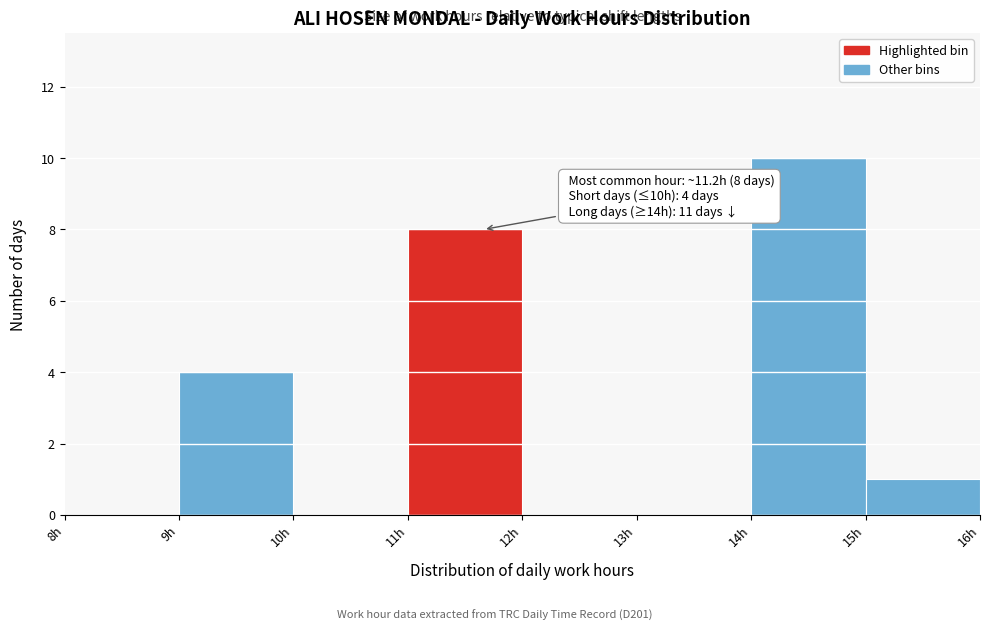

Over which range of the x-axis is the bar tallest?

14 to 15